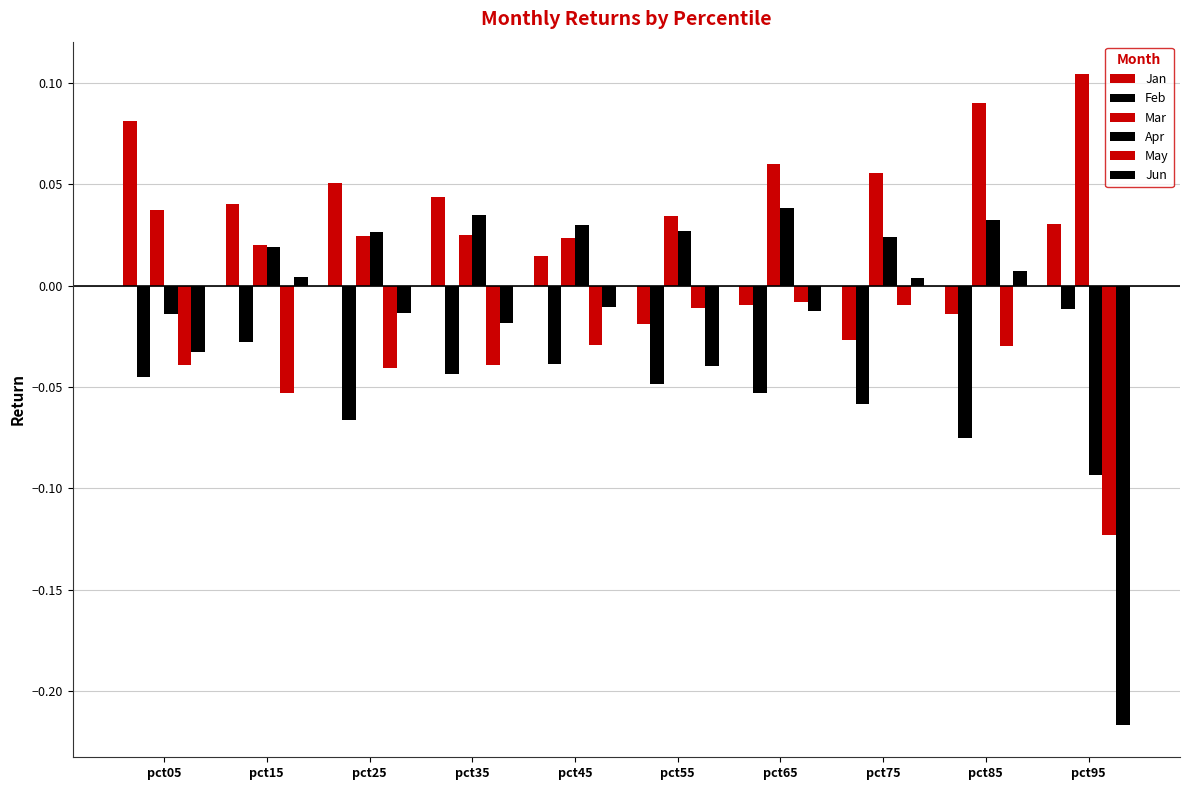

Are the bars horizontal?

No